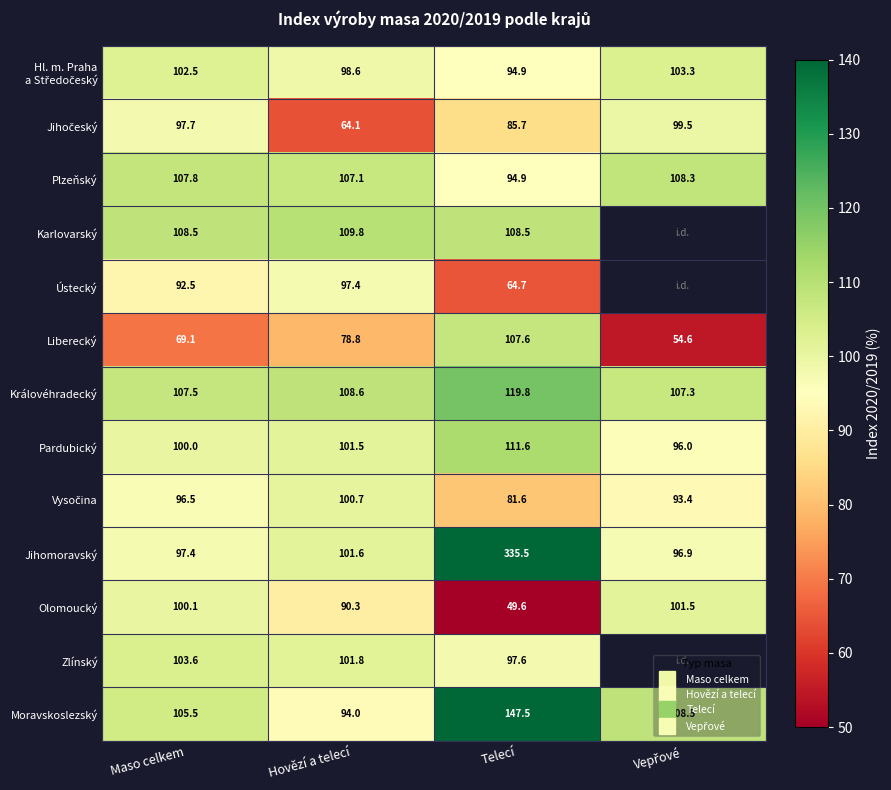

What is the approximate value of Vysočina at Maso celkem?

96.5